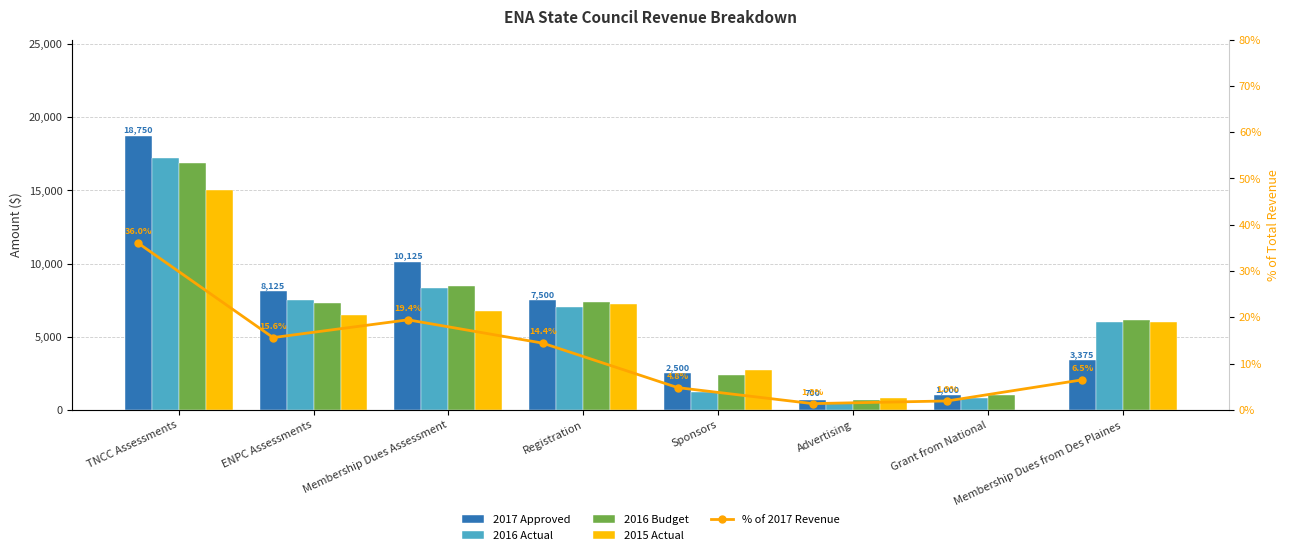

At how many categories does at least one series exceed 6548?

4